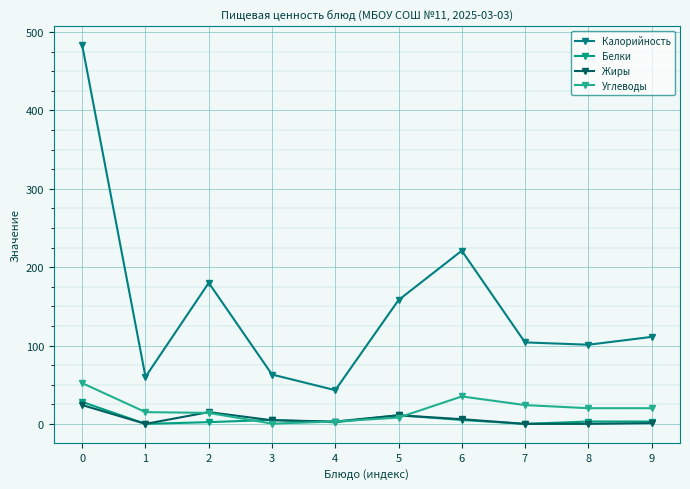

What is the spread (max minus min) of values at 6?

216.0